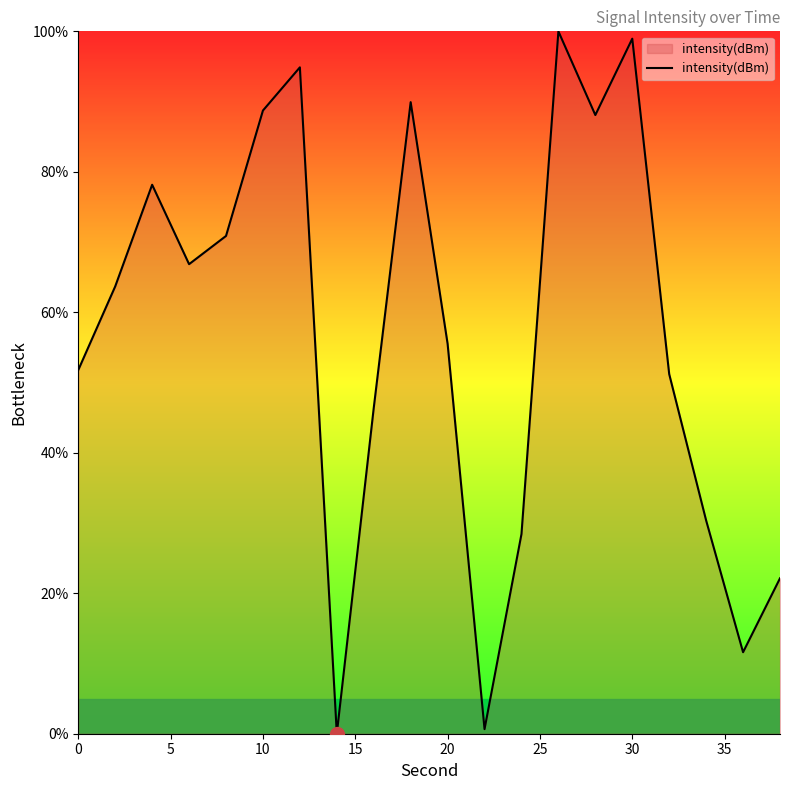

What is the greatest value displayed?

100.0